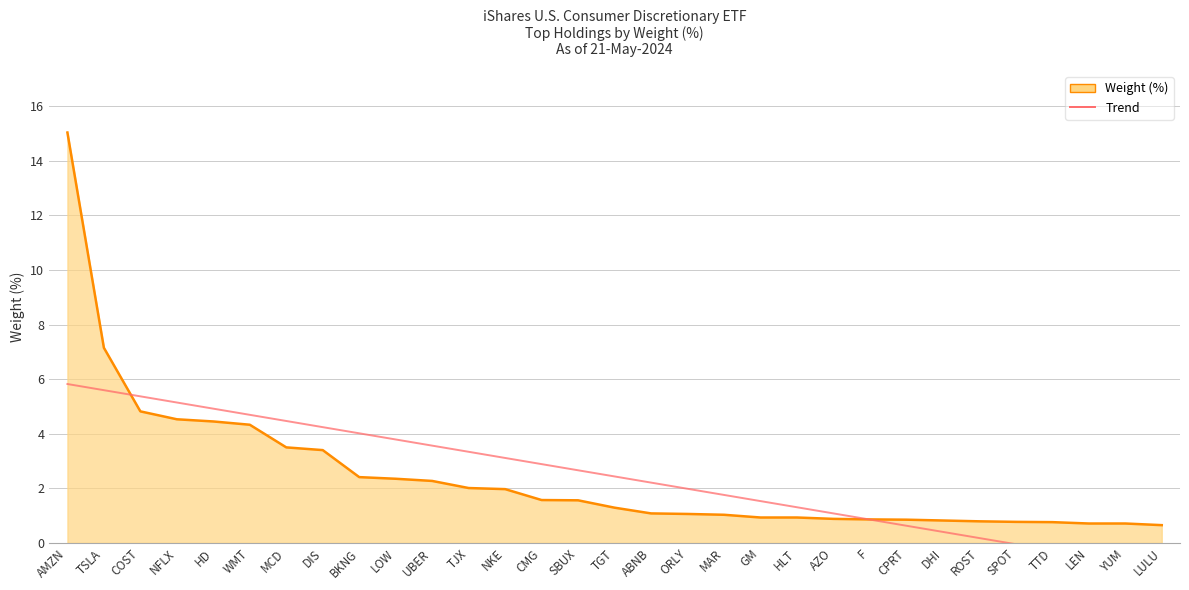

Which label corresponds to the largest value in the chart?

AMZN